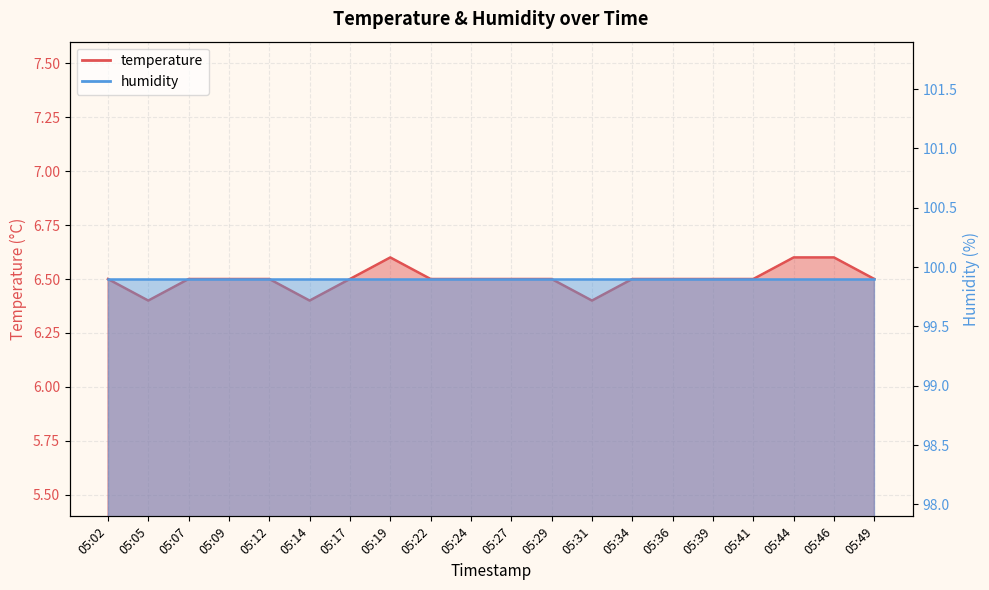

Which has a higher value, 05:41 or 05:44?

05:44